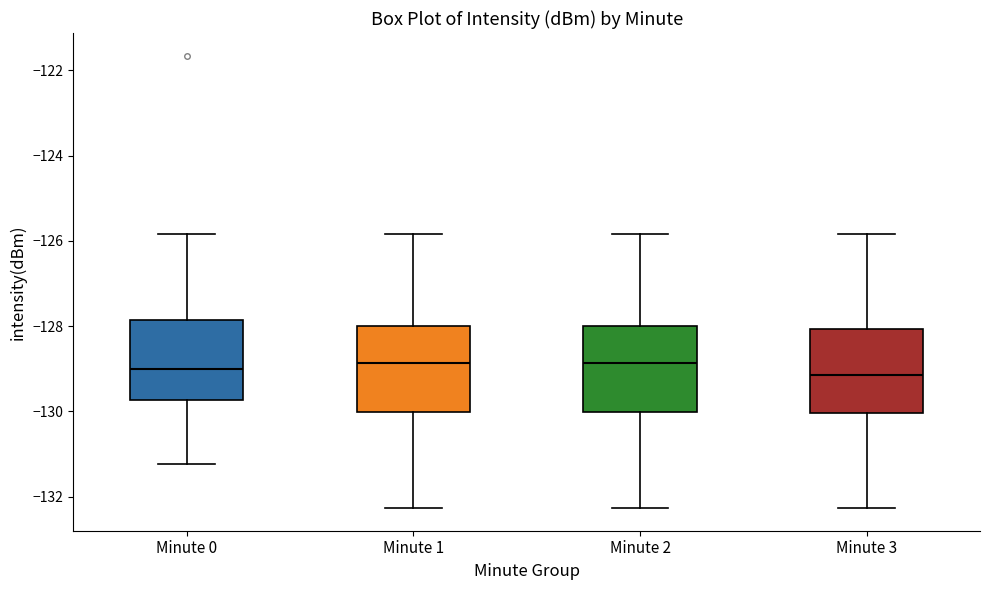

Reading left to right, read every box against the y-axis: the position of its median line, the range the box covers, and the ends of its whiskers. The values are not printed on the chart, so give them approximately, as read against the axis.

Minute 0: median -129.0, box -129.8 to -127.8, whiskers -131.2 to -125.8
Minute 1: median -128.8, box -130.0 to -128.0, whiskers -132.2 to -125.8
Minute 2: median -128.8, box -130.0 to -128.0, whiskers -132.2 to -125.8
Minute 3: median -129.2, box -130.0 to -128.0, whiskers -132.2 to -125.8